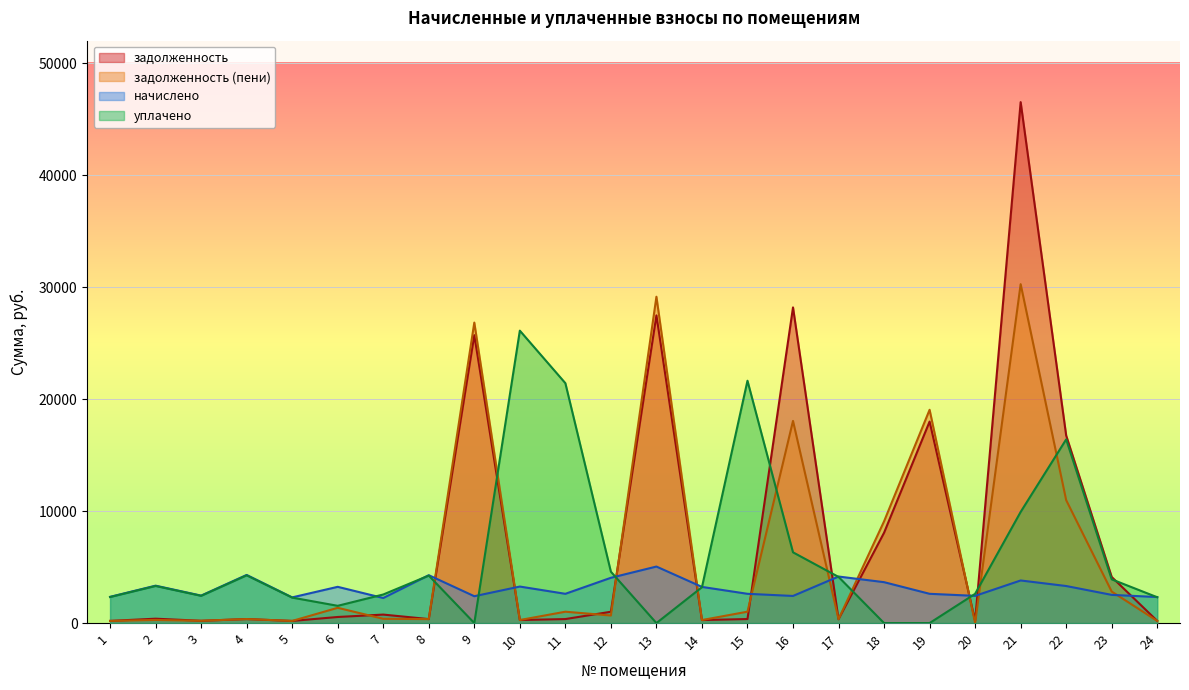

Reading left to right, list all the values displayed in this chart.

задолженность: 194.3	391.6	204.5	358.3	191.1	543.8	758.0	356.3	25703.2	271.7	357.5	1012.3	27472.0	269.1	361.0	28183.2	346.3	8066.1	17990.3	206.8	46512.7	16747.6	4115.6	193.9
задолженность (пени): 191.7	278.4	204.5	358.3	191.1	1363.4	380.2	356.3	26828.4	271.7	1014.4	674.9	29137.2	269.1	1016.9	18048.8	346.3	9082.9	19043.9	0.0	30260.4	10974.8	2812.9	193.8
начислено: 2341.7	3340.7	2453.5	4299.7	2293.7	3236.8	2237.8	4275.7	2397.6	3260.8	2613.4	4044.0	5046.3	3228.7	2613.4	2421.6	4155.8	3652.3	2613.4	2429.5	3804.2	3308.6	2517.5	2325.7
уплачено: 2325.2	3312.2	2432.7	4263.1	2274.2	1541.3	2551.2	4239.3	0.0	26109.3	21419.8	4586.4	0.0	3201.2	21637.6	6316.9	4120.5	0.0	0.0	2611.4	9923.7	16400.0	3904.8	2305.9